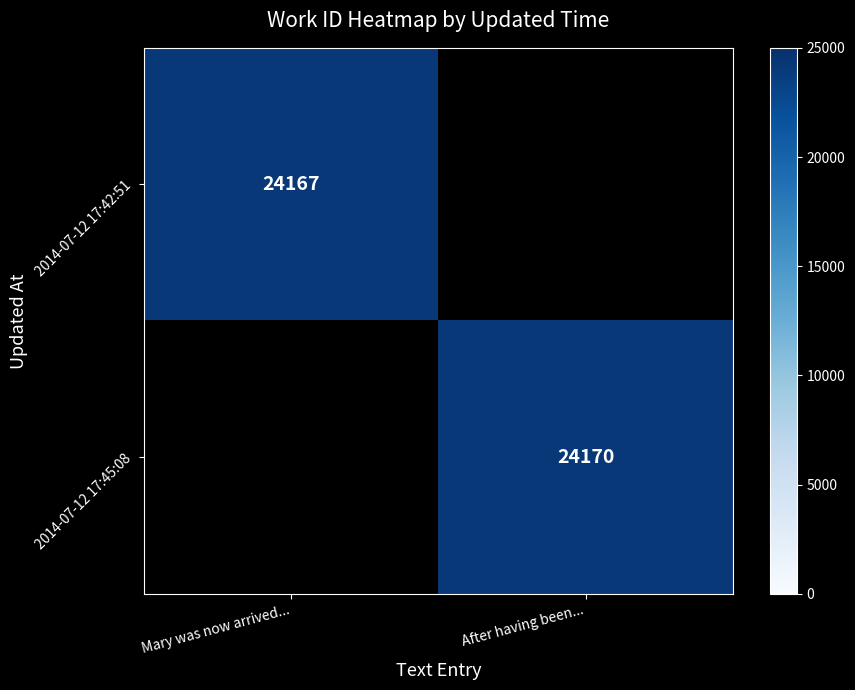

The value of 2014-07-12 17:42:51 at Mary was now arrived... is 37846.5. True or false?

False